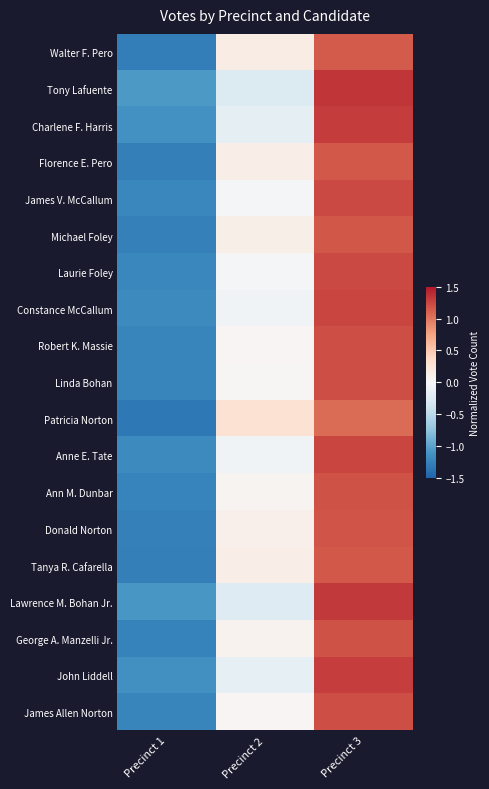

Reading right to left, what are all the values shown in this chart?

Walter F. Pero: Precinct 3=1.1	Precinct 2=0.2	Precinct 1=-1.3
Tony Lafuente: Precinct 3=1.3	Precinct 2=-0.3	Precinct 1=-1.1
Charlene F. Harris: Precinct 3=1.3	Precinct 2=-0.2	Precinct 1=-1.1
Florence E. Pero: Precinct 3=1.2	Precinct 2=0.1	Precinct 1=-1.3
James V. McCallum: Precinct 3=1.2	Precinct 2=-0.0	Precinct 1=-1.2
Michael Foley: Precinct 3=1.2	Precinct 2=0.1	Precinct 1=-1.3
Laurie Foley: Precinct 3=1.2	Precinct 2=-0.0	Precinct 1=-1.2
Constance McCallum: Precinct 3=1.3	Precinct 2=-0.1	Precinct 1=-1.2
Robert K. Massie: Precinct 3=1.2	Precinct 2=0.0	Precinct 1=-1.2
Linda Bohan: Precinct 3=1.2	Precinct 2=0.0	Precinct 1=-1.2
Patricia Norton: Precinct 3=1.1	Precinct 2=0.3	Precinct 1=-1.3
Anne E. Tate: Precinct 3=1.3	Precinct 2=-0.1	Precinct 1=-1.2
Ann M. Dunbar: Precinct 3=1.2	Precinct 2=0.1	Precinct 1=-1.3
Donald Norton: Precinct 3=1.2	Precinct 2=0.1	Precinct 1=-1.3
Tanya R. Cafarella: Precinct 3=1.2	Precinct 2=0.1	Precinct 1=-1.3
Lawrence M. Bohan Jr.: Precinct 3=1.3	Precinct 2=-0.2	Precinct 1=-1.1
George A. Manzelli Jr.: Precinct 3=1.2	Precinct 2=0.1	Precinct 1=-1.3
John Liddell: Precinct 3=1.3	Precinct 2=-0.2	Precinct 1=-1.1
James Allen Norton: Precinct 3=1.2	Precinct 2=0.0	Precinct 1=-1.2